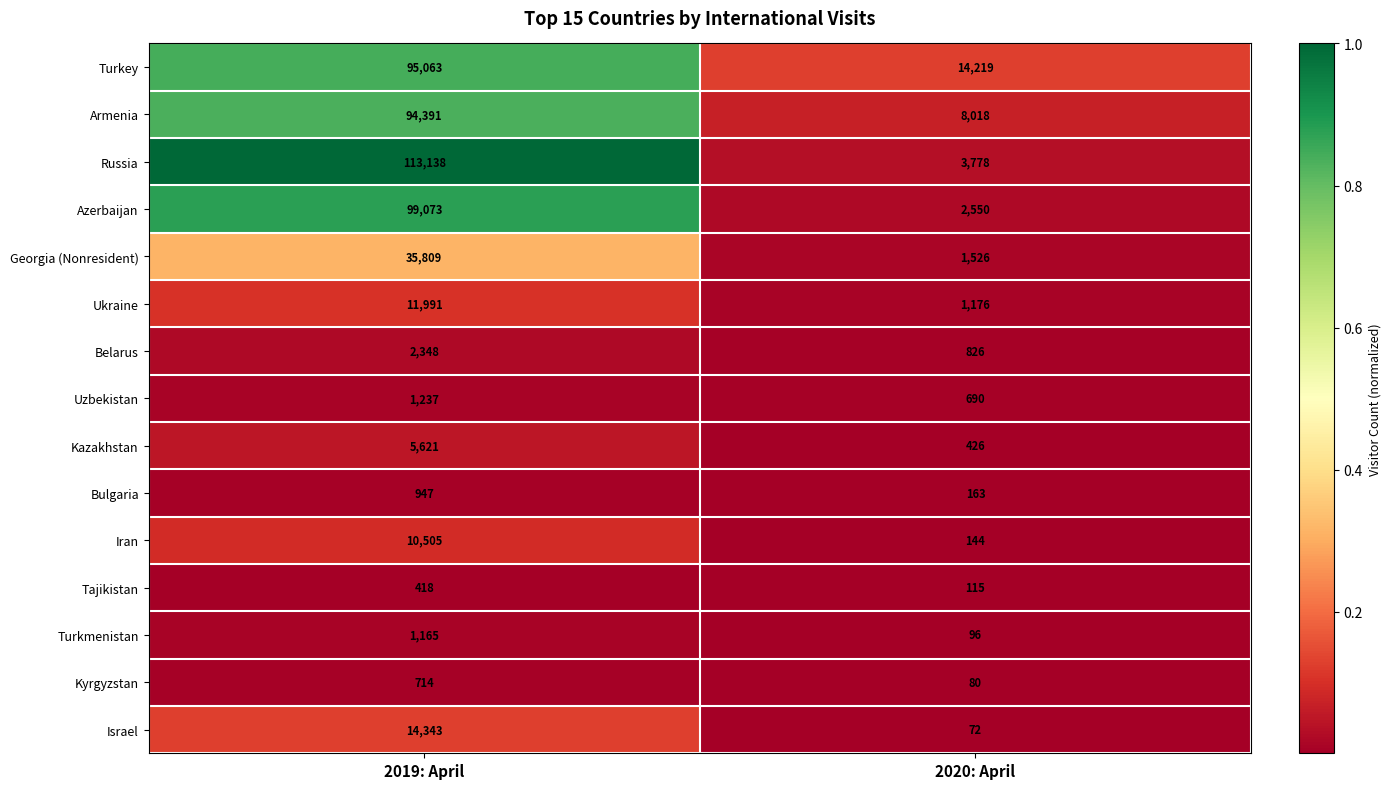

Which series has the widest spread of values?

Russia